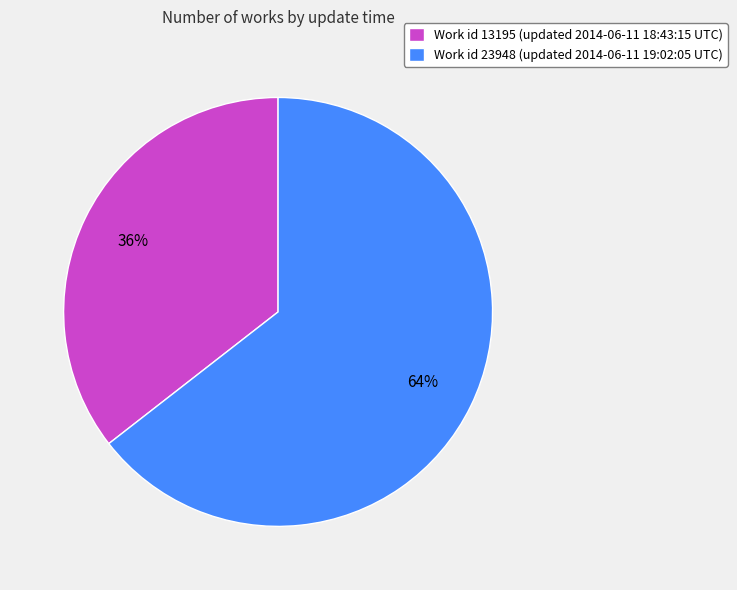

Between Work id 13195 (updated 2014-06-11 18:43:15 UTC) and Work id 23948 (updated 2014-06-11 19:02:05 UTC), which is larger?

Work id 23948 (updated 2014-06-11 19:02:05 UTC)